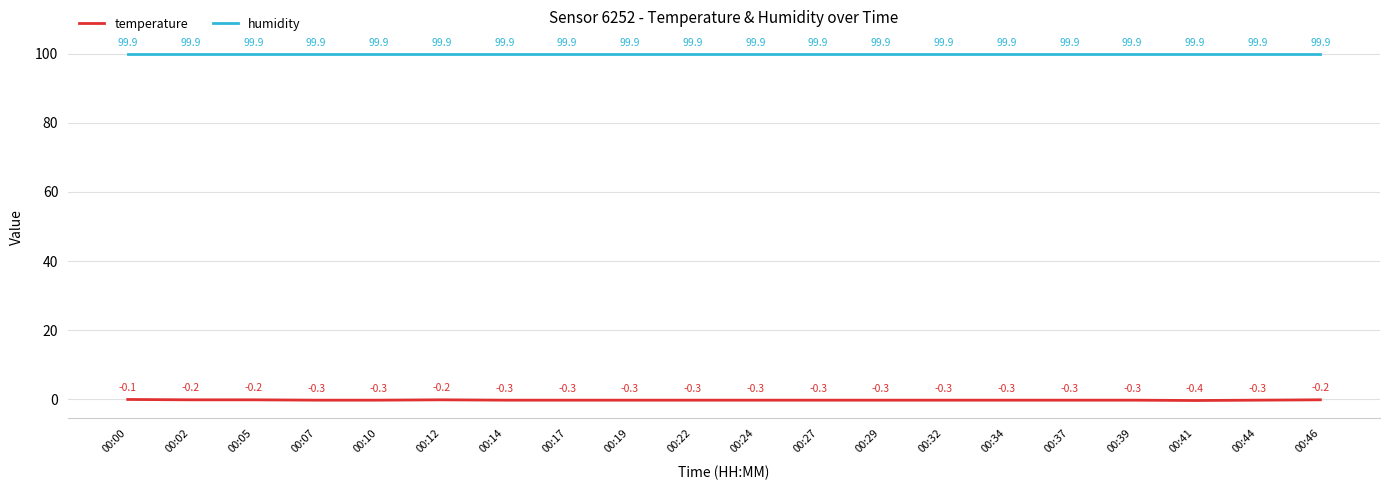

Rank the series by their average value, from lowest to highest.

temperature, humidity